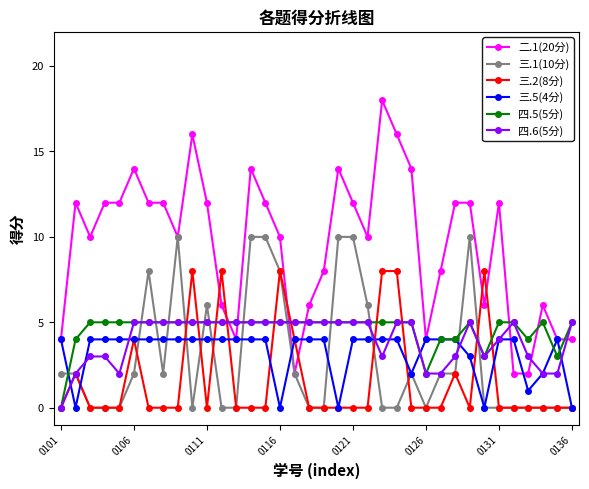

Which series has the largest total across all categories?

二.1(20分)